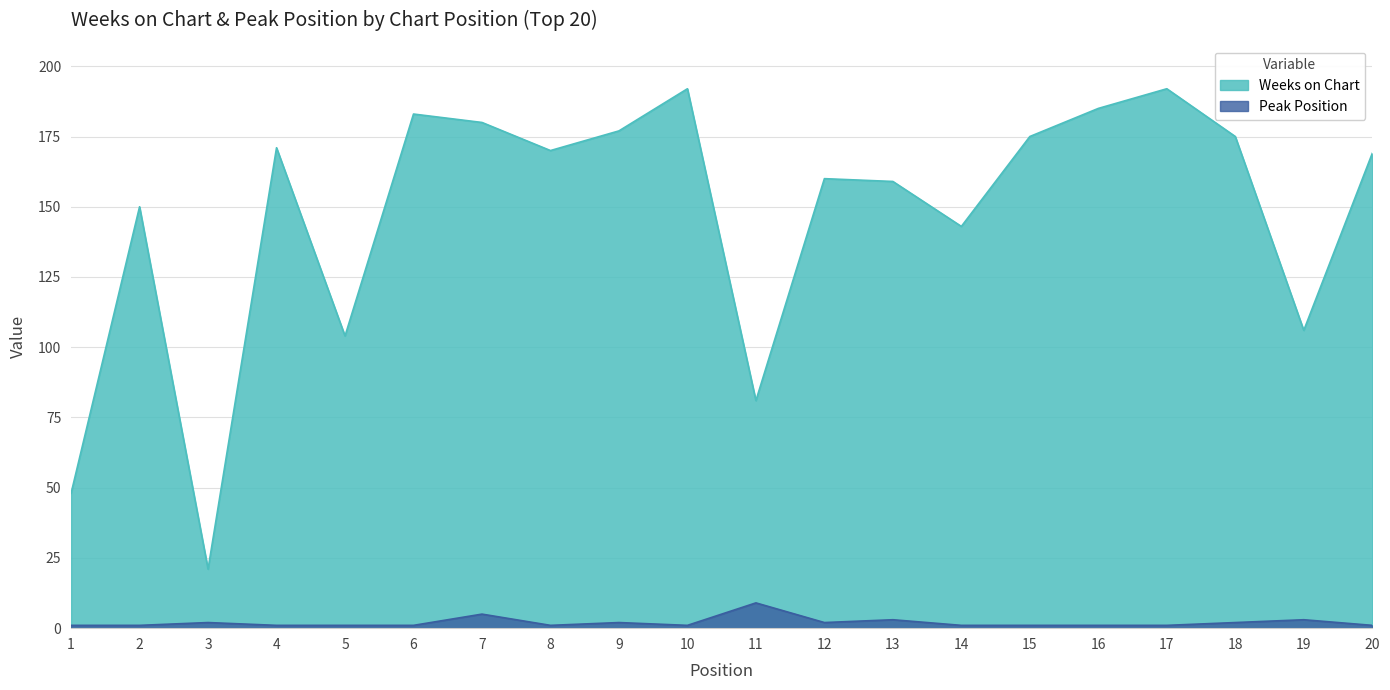

What is the value of the Peak Position point at the 14th from the left?

1